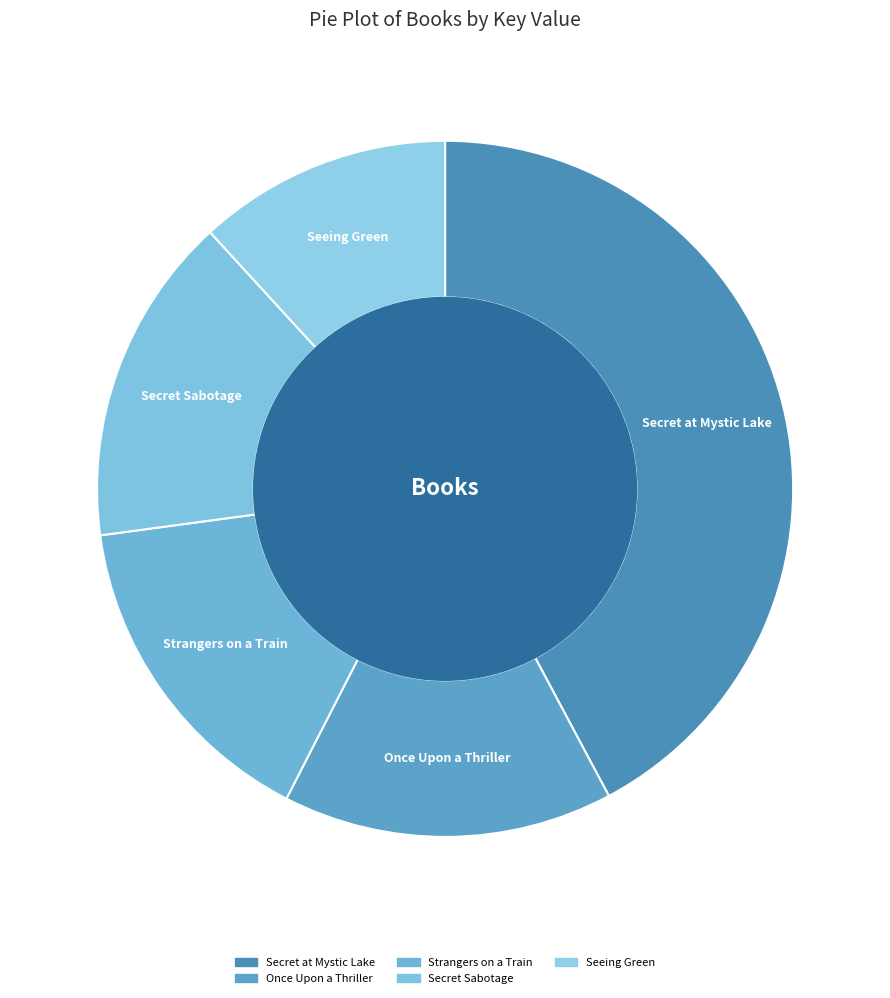

True or false: Secret at Mystic Lake accounts for 56% of the total.

False